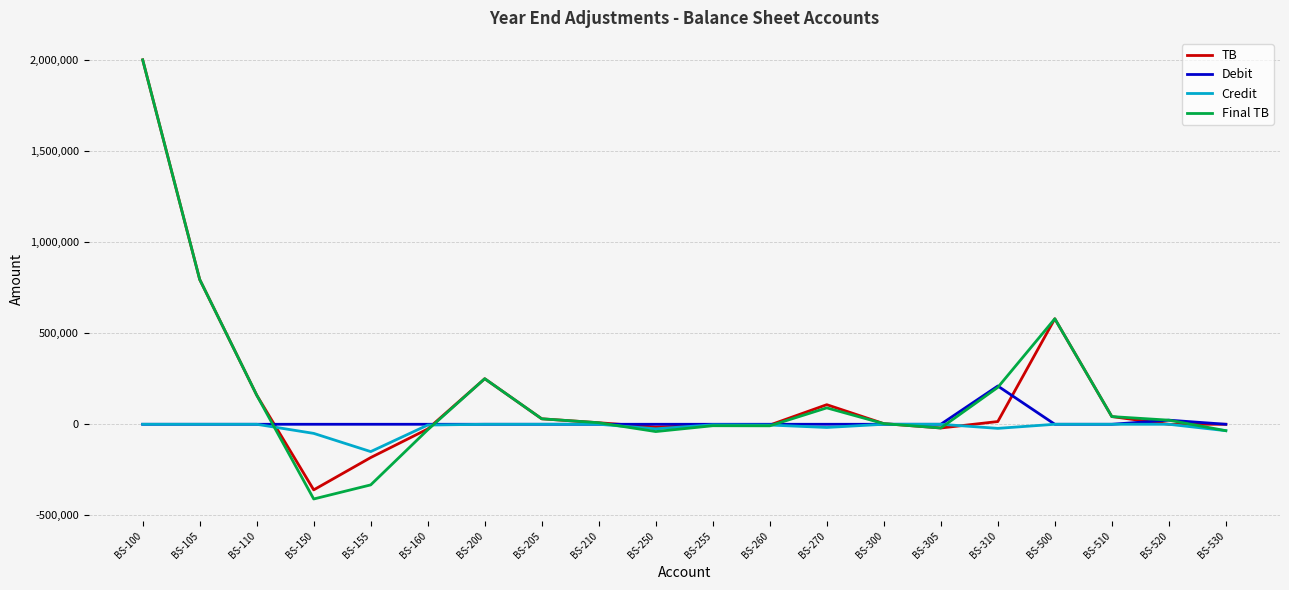

Which series has the widest spread of values?

Final TB